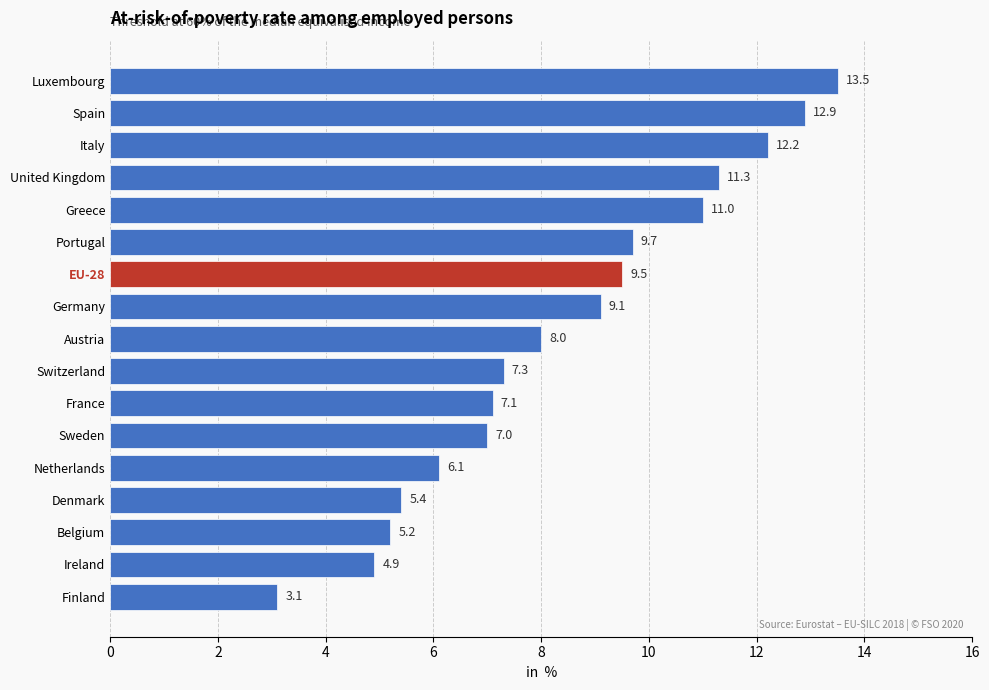

Reading top to bottom, list all the values displayed in this chart.

13.5	12.9	12.2	11.3	11.0	9.7	9.5	9.1	8.0	7.3	7.1	7.0	6.1	5.4	5.2	4.9	3.1